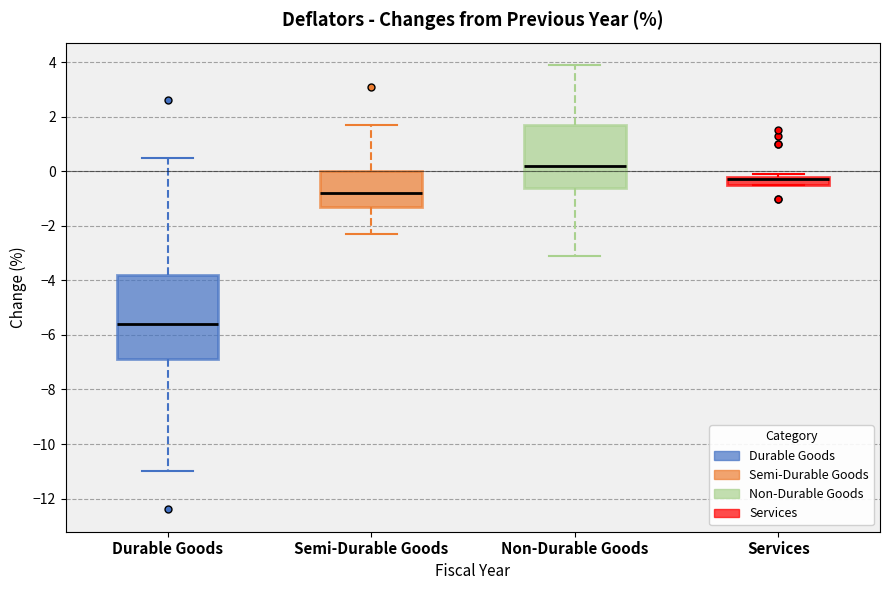

Where does the upper whisker of the box for Semi-Durable Goods end on the y-axis? The values are not printed on the chart, so give them approximately, as read against the axis.

1.8